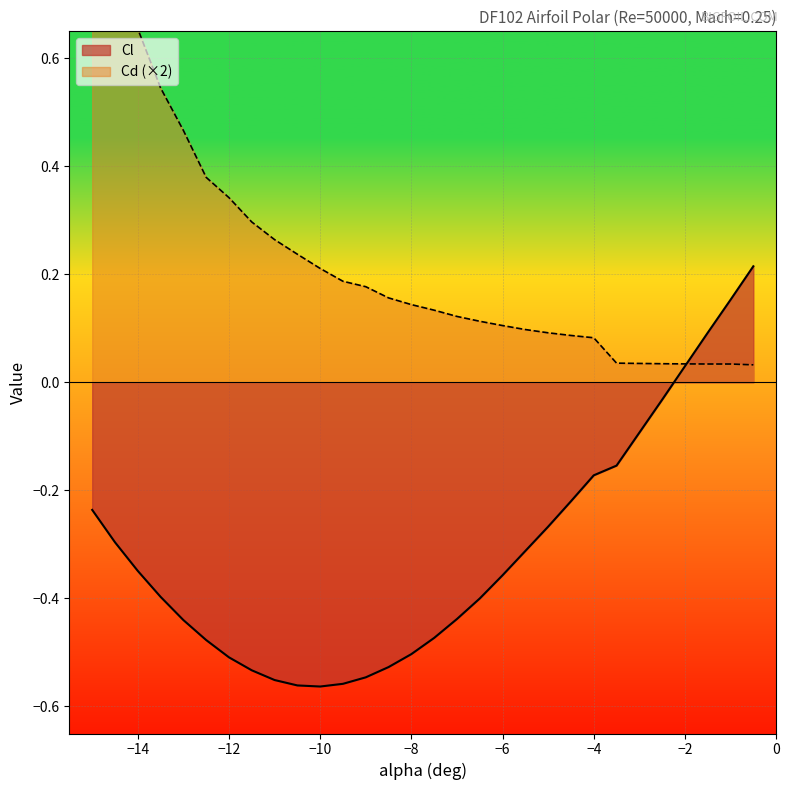

Which series has the widest spread of values?

Cd